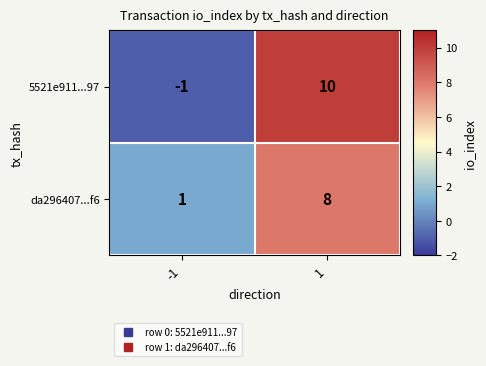

What is the difference between the 5521e911...97 values at -1 and 1?

11